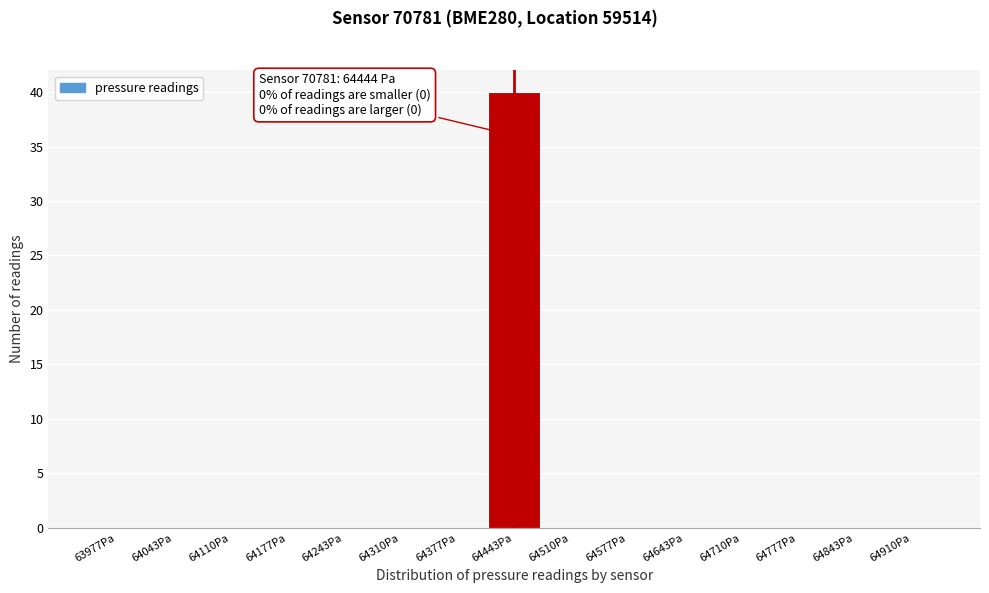

Over which range of the x-axis is the bar tallest?

64410 to 64480